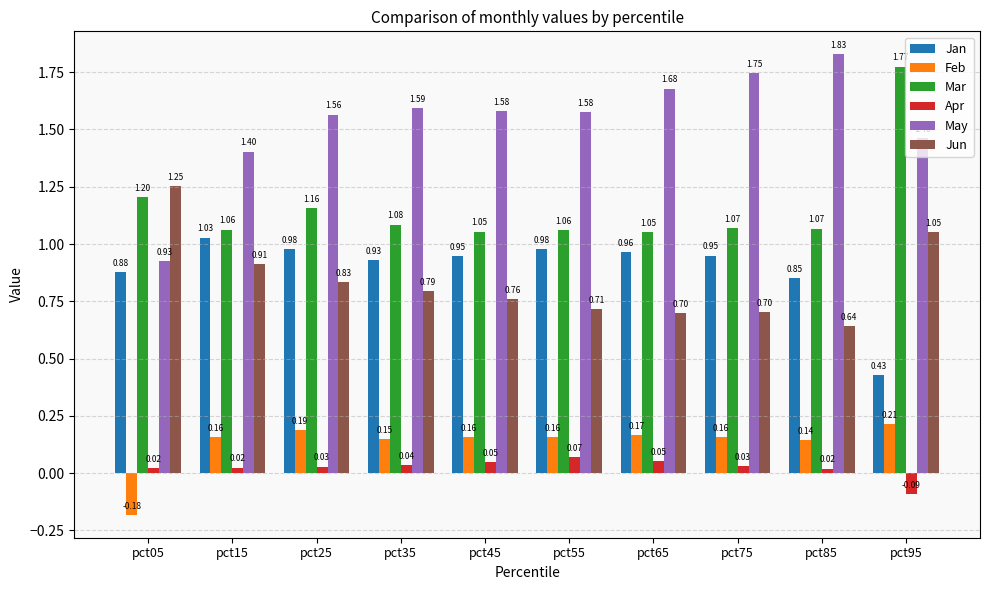

Count the number of categories in the chart.

10